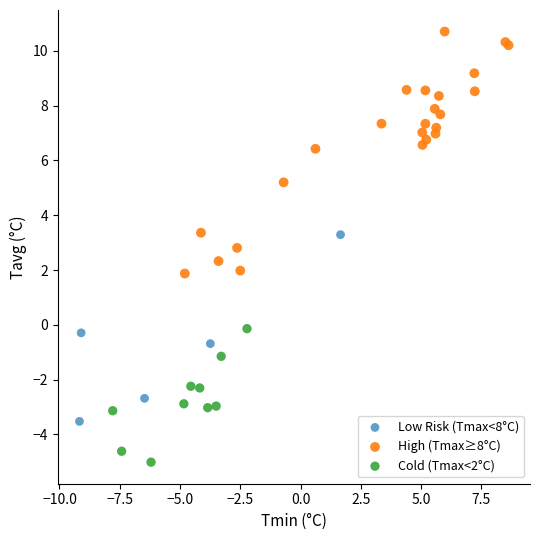

Which series contains the highest Y value?

High (Tmax≥8°C)